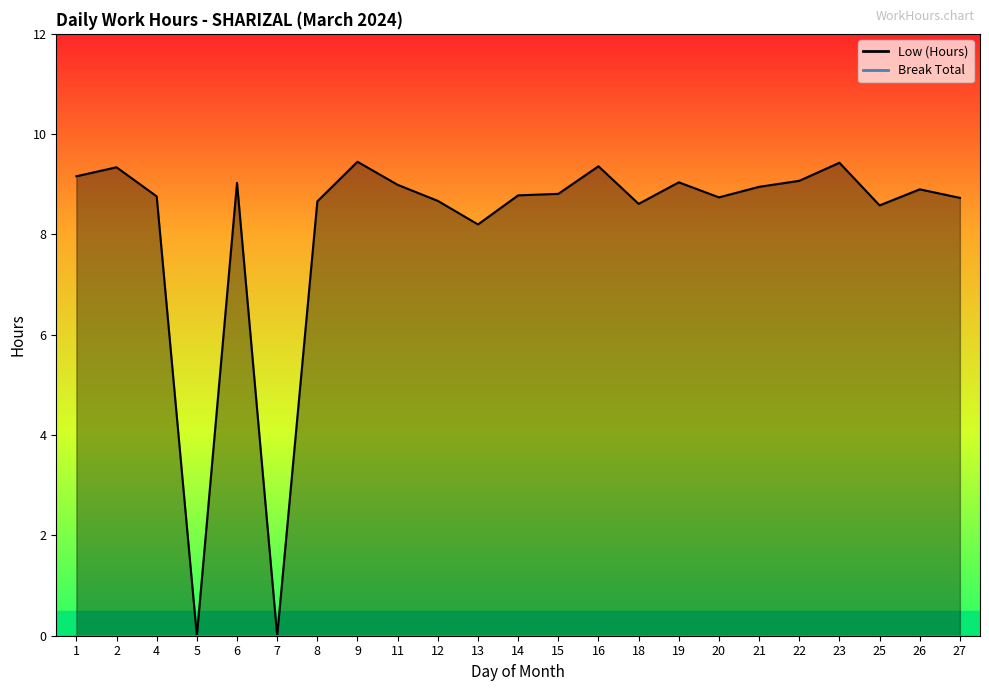

Which has a higher value, 11 or 27?

11